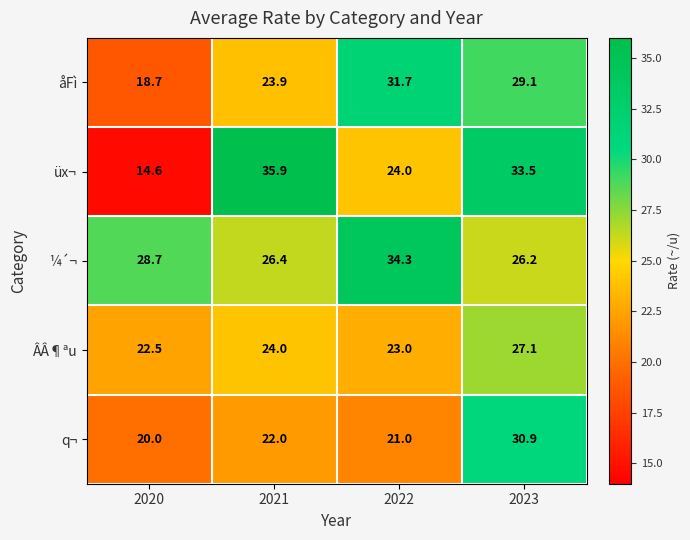

Where is q¬ nearest to the value 25?

2021